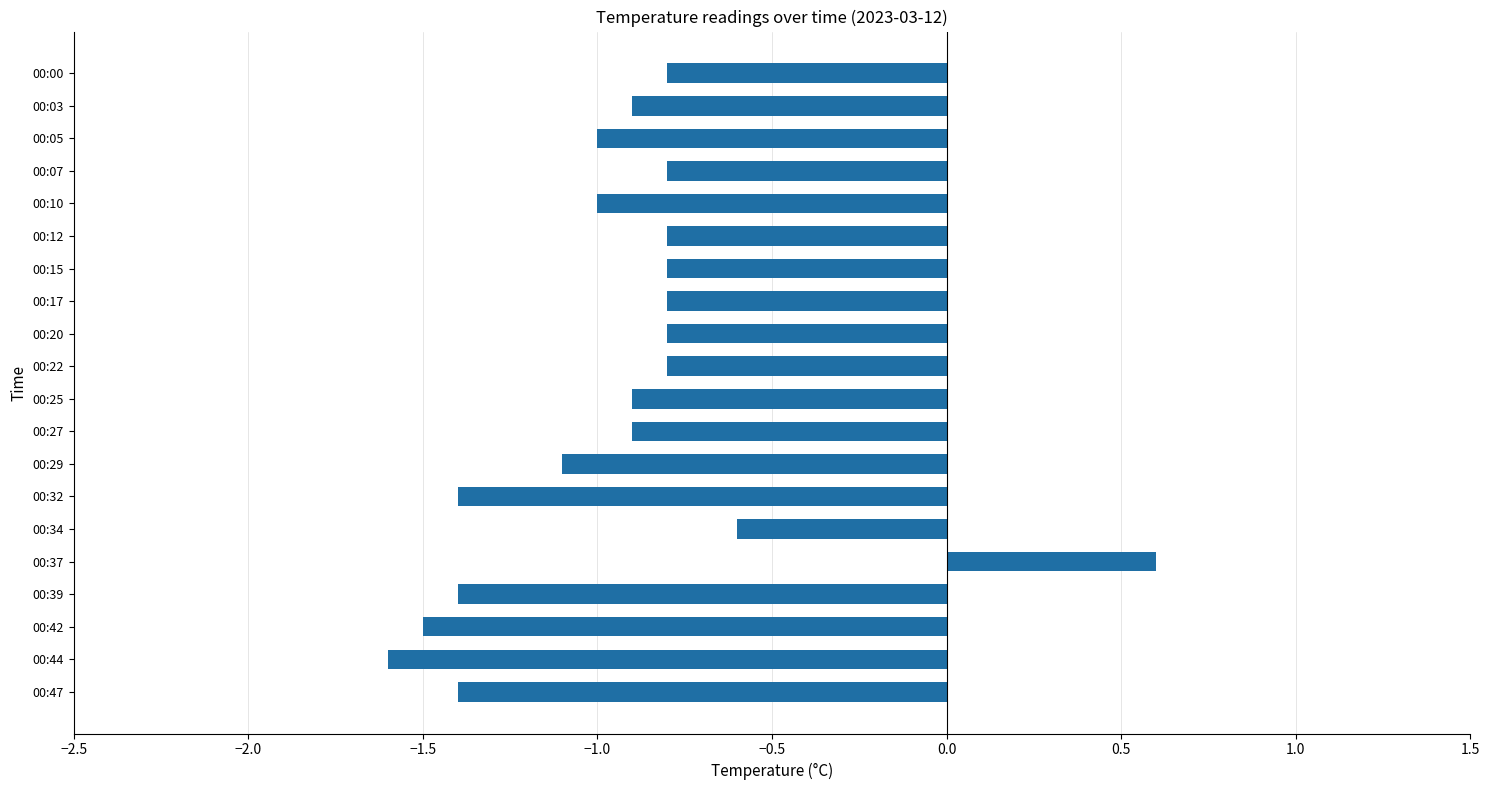

Which category has the lowest value across all series?

00:44